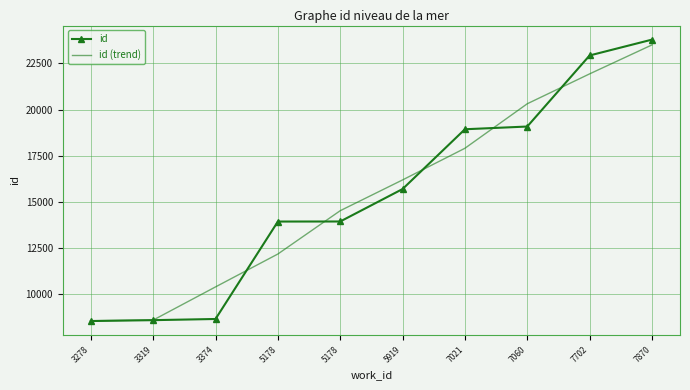

How many categories are shown in the chart?

10